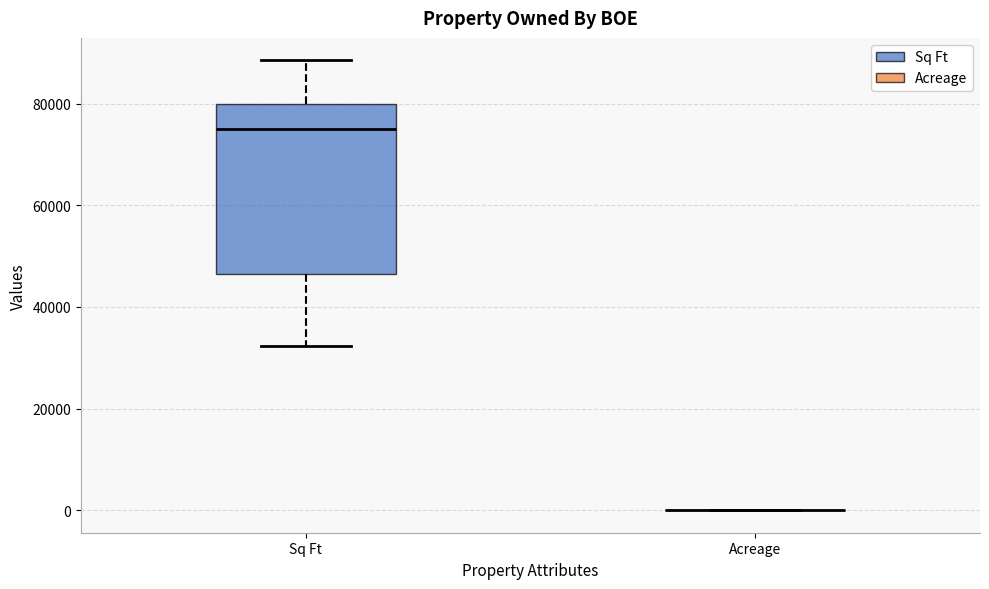

Reading left to right, transcribe this box plot: for each box, give where its median line is, the range the box spans, and where its two whiskers end, as read against the y-axis. The values are not printed on the chart, so give them approximately, as read against the axis.

Sq Ft: median 76000, box 46000 to 80000, whiskers 32000 to 88000
Acreage: box collapsed to a line at 0, whiskers 0 to 0